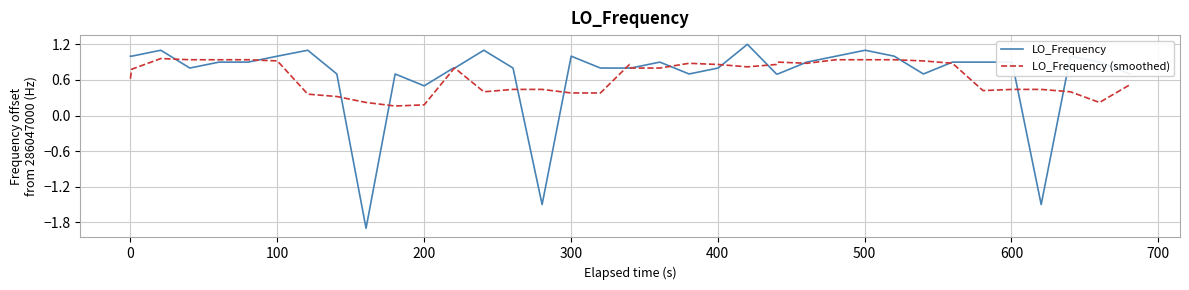

How many lines are shown in the chart?

2